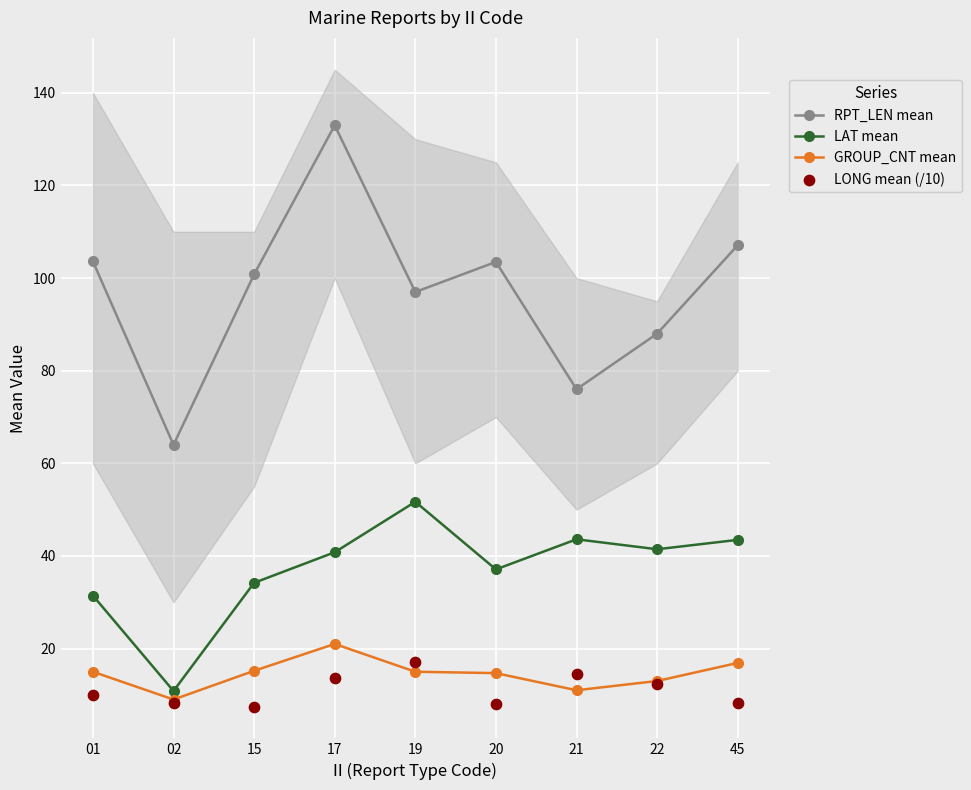

Is the value of RPT_LEN mean at 17 greater than the value of LAT mean at 17?

Yes